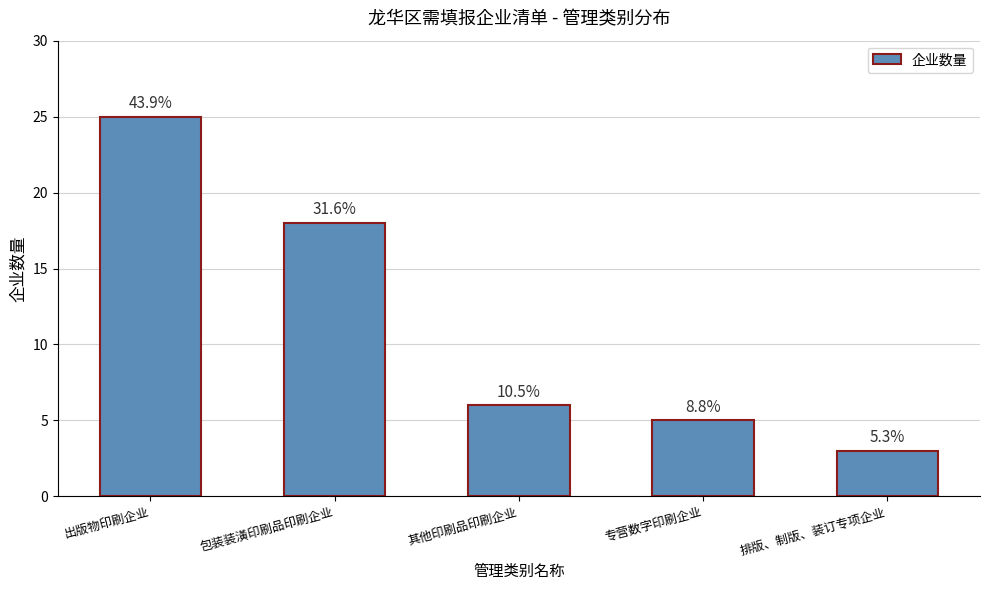

Is it true that the value at 包装装潢印刷品印刷企业 is 18?

True